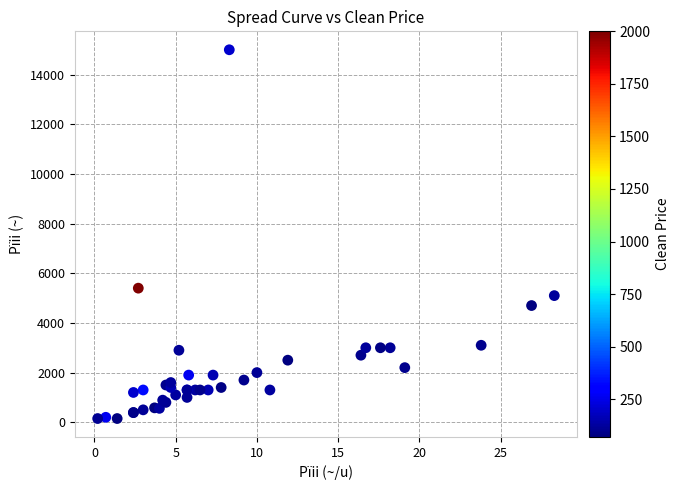

What Y value in the scatter plot is closest to 7575?

5400